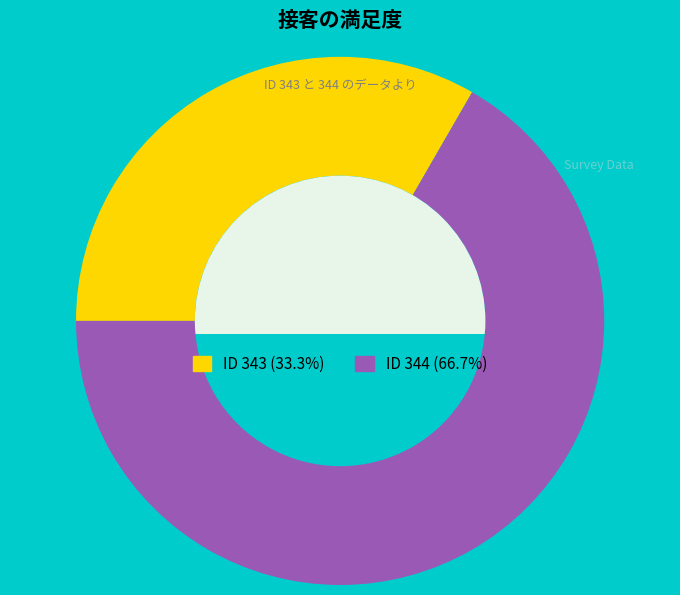

Is there any slice that represents more than half of the pie?

Yes